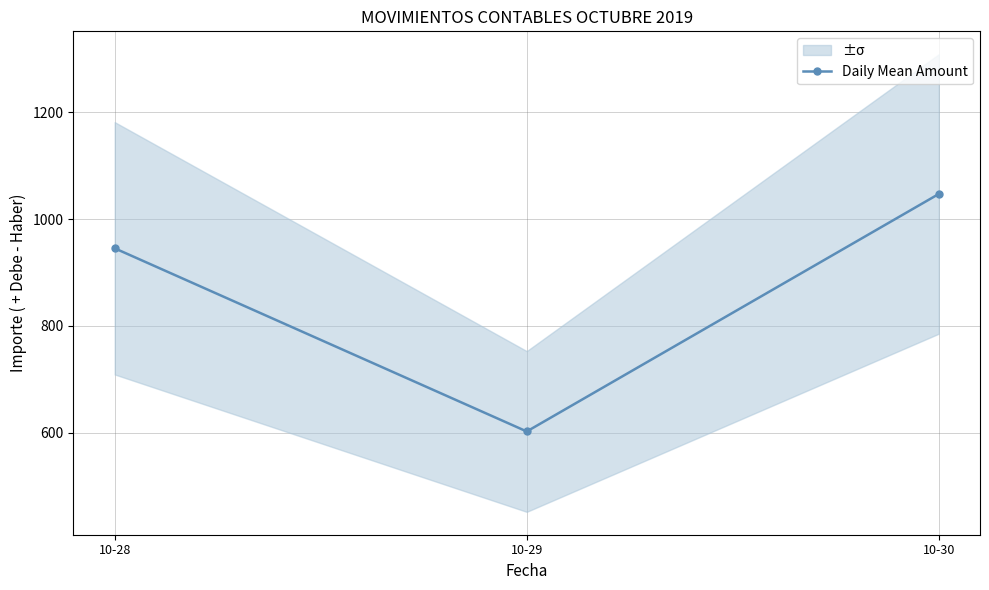

The chart shows a value of 1047.3 at 10-30. True or false?

True